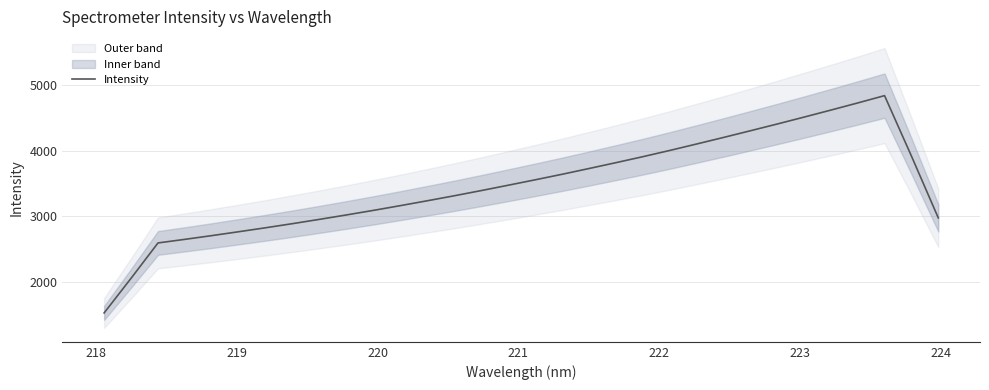

Does the chart have visible grid lines?

Yes